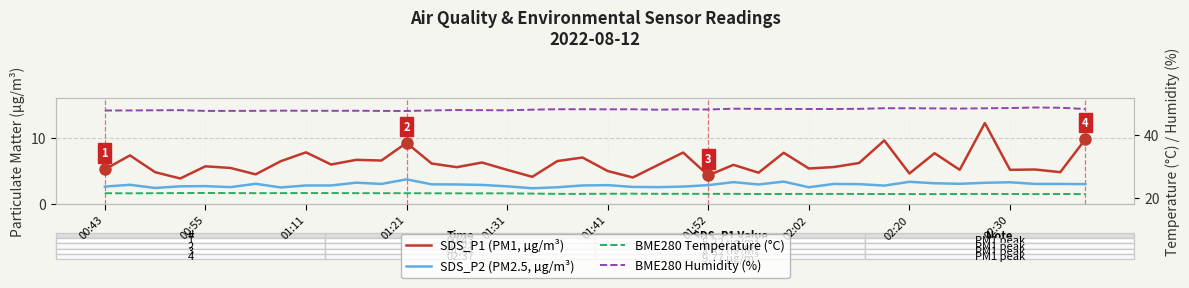

How many lines are shown in the chart?

4